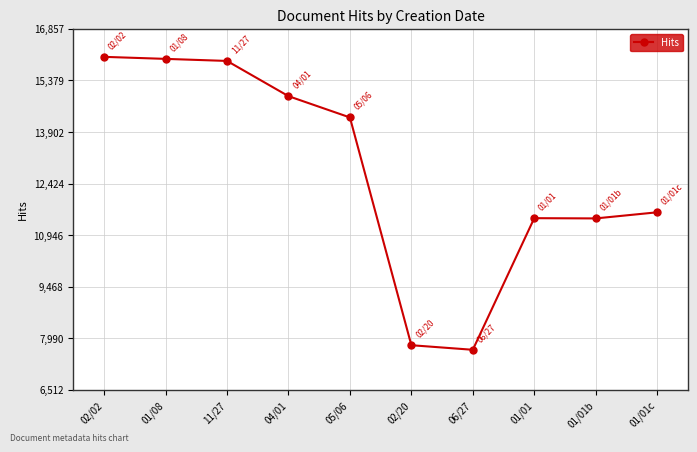

Which category has the lowest value across all series?

06/27